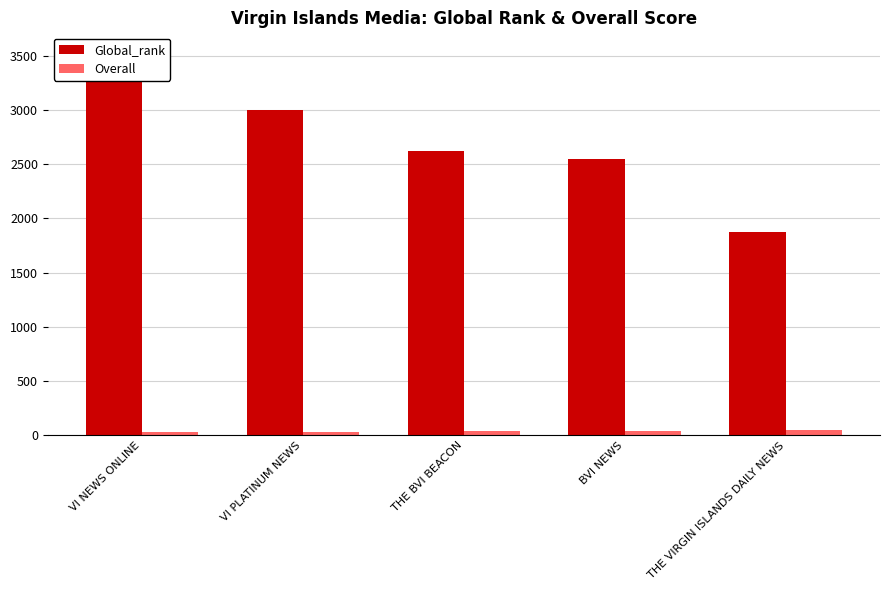

Is the value of Overall at VI NEWS ONLINE greater than the value of Global_rank at THE BVI BEACON?

No